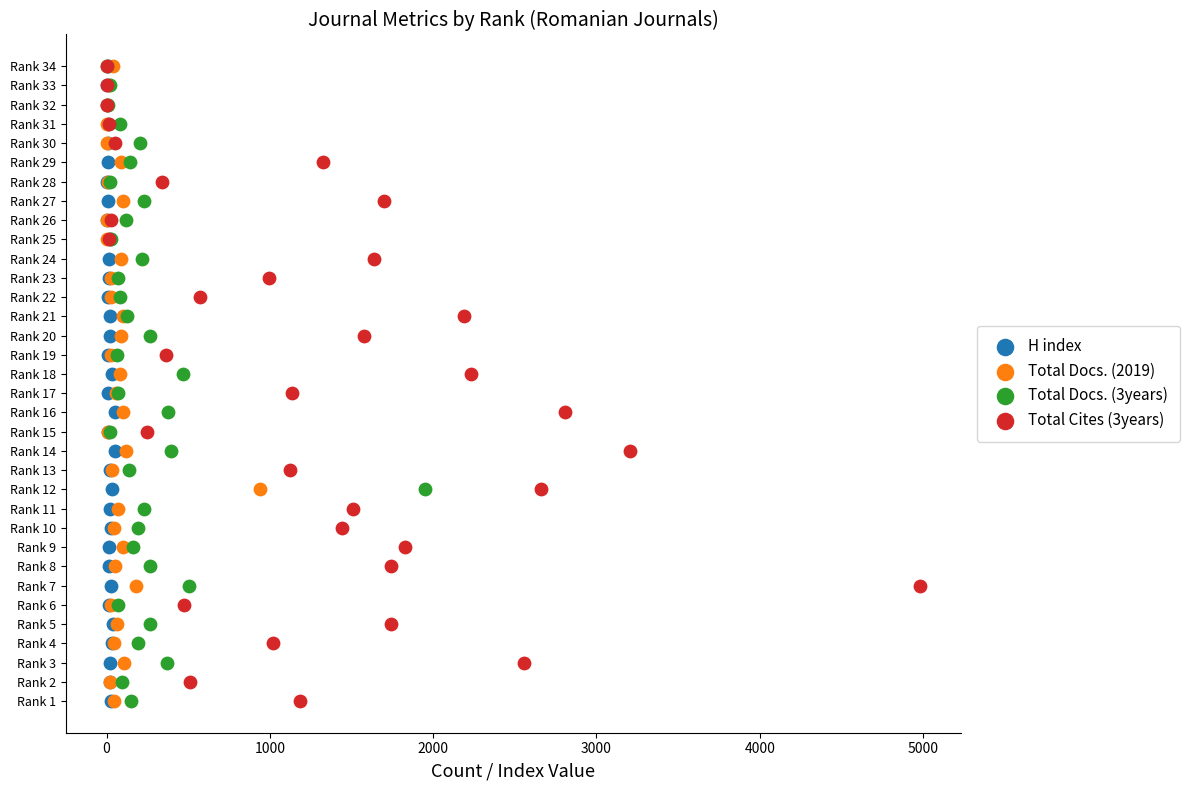

What are all the series names shown in the legend?

H index, Total Docs. (2019), Total Docs. (3years), Total Cites (3years)